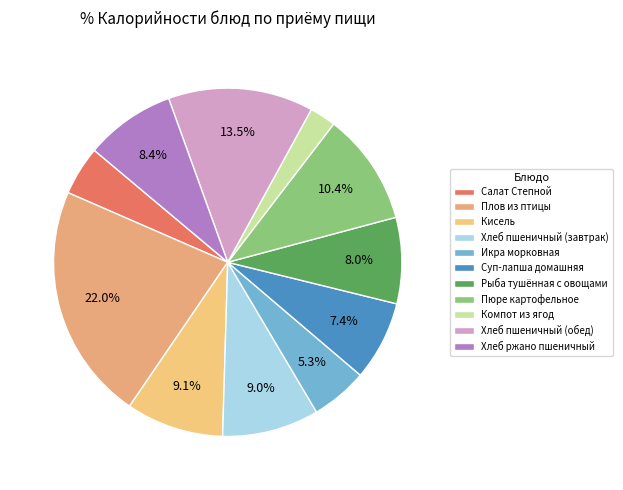

Does Плов из птицы account for over 50% of the chart?

No